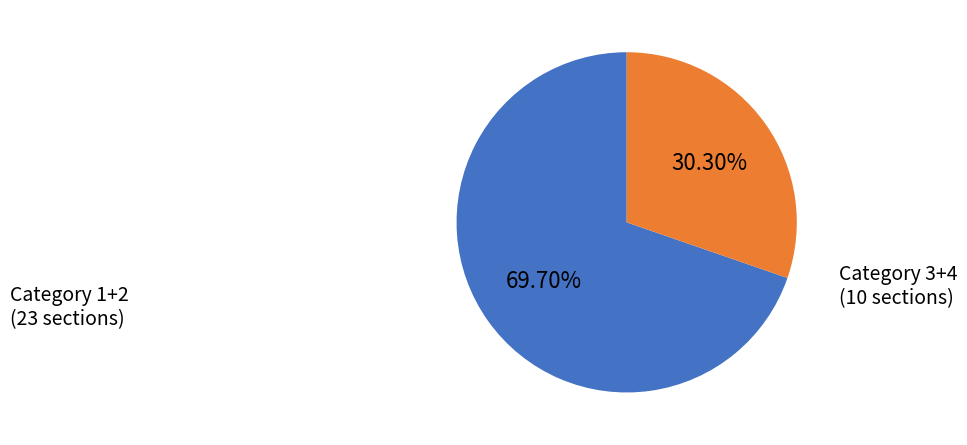

To the nearest percent, what is the average slice percentage?

50%